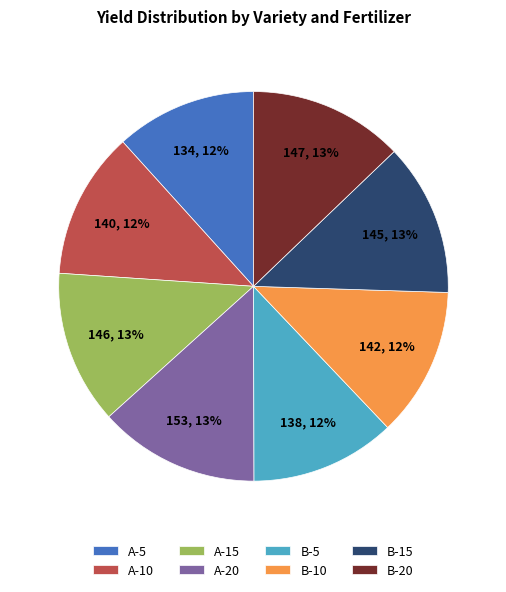

Is it true that A-10 is 12% of the pie?

True